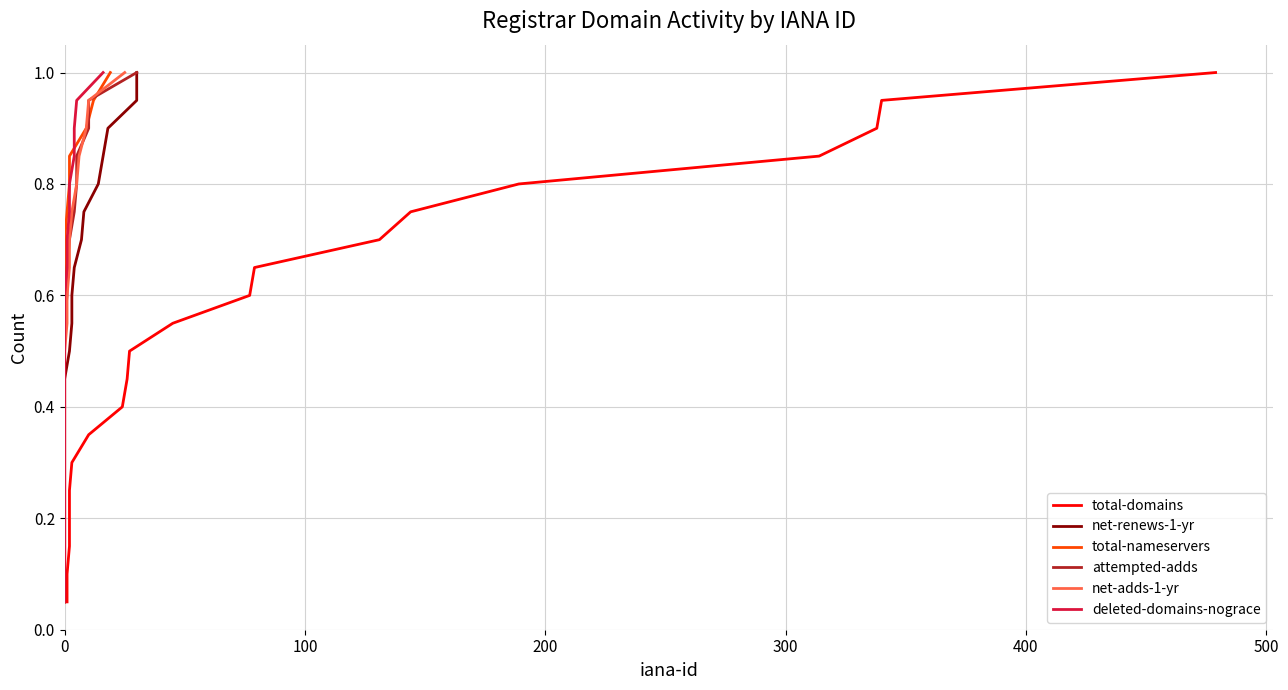

How many lines are shown in the chart?

6